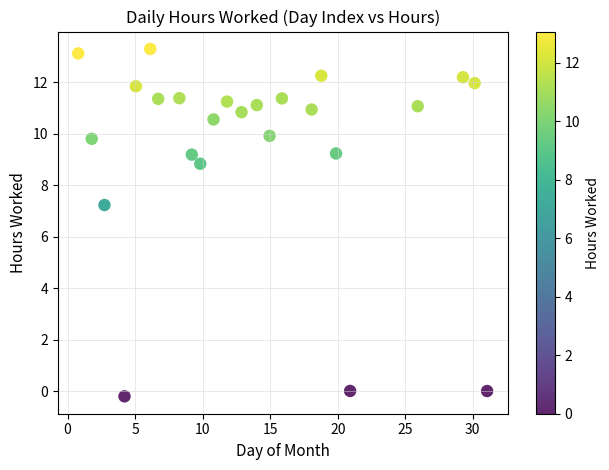

What is the range of X values (max minus min)?

30.3